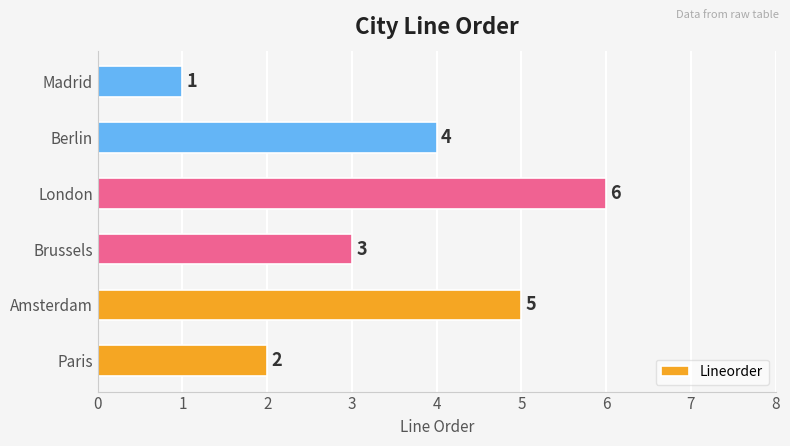

What is the difference between the second highest and minimum values?

4